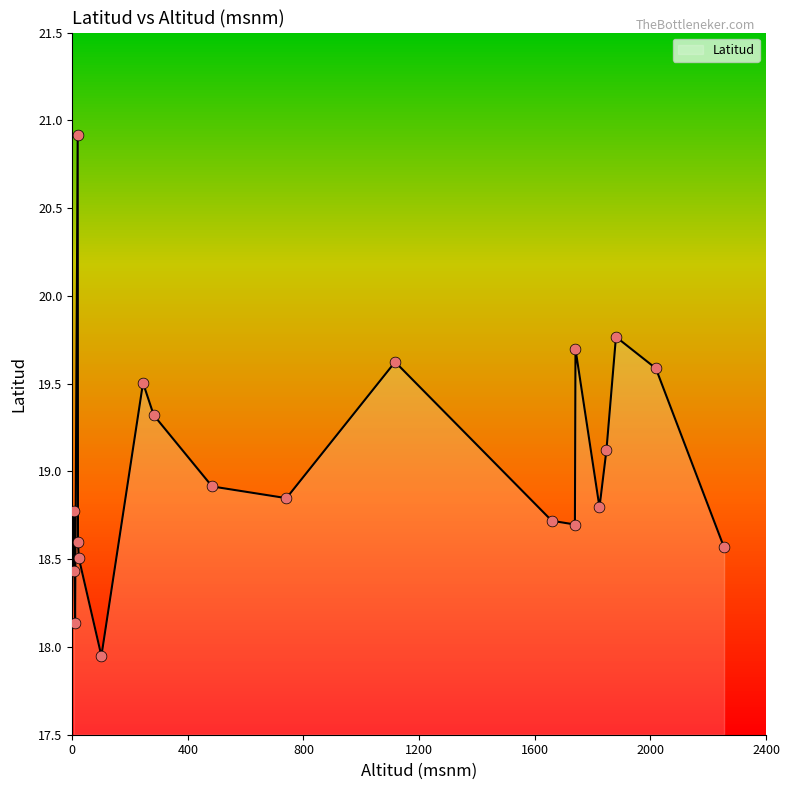

What is the change in value from 1117 to 6?

-0.8